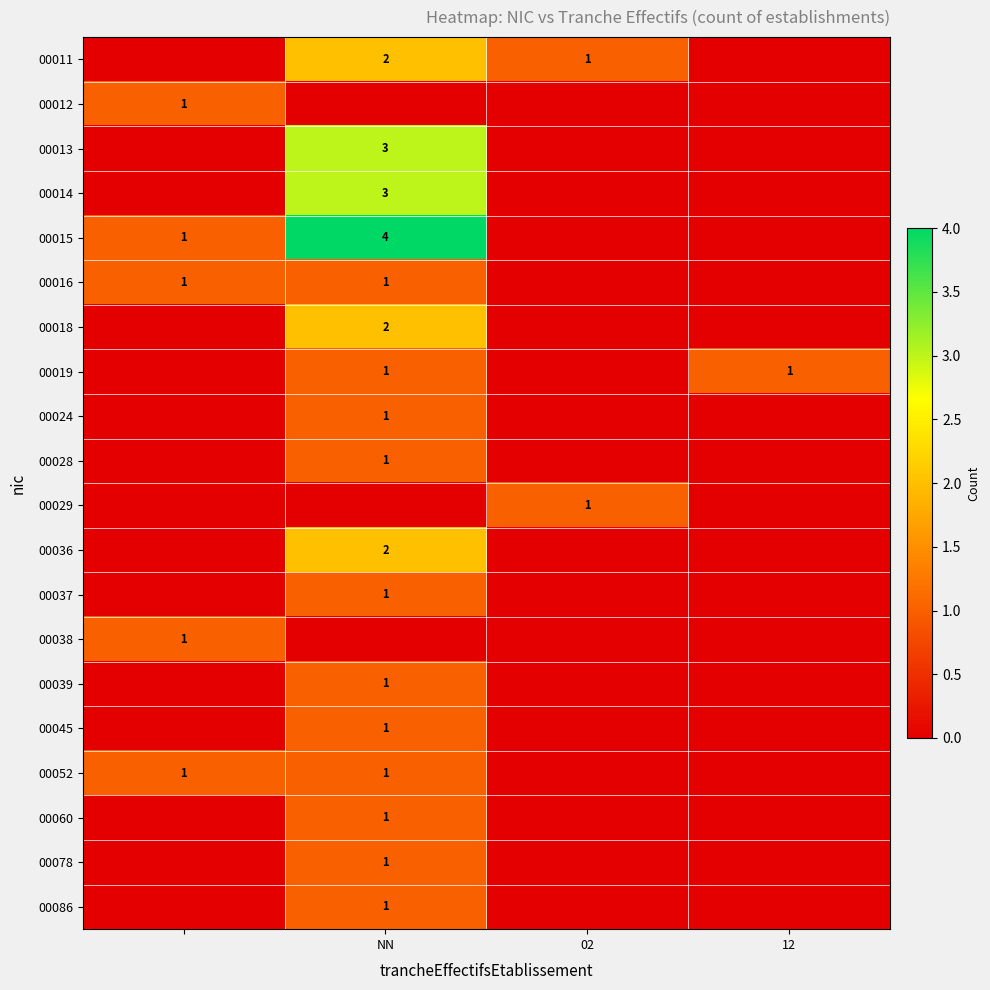

Is it true that 00036 equals 1 at NN?

False